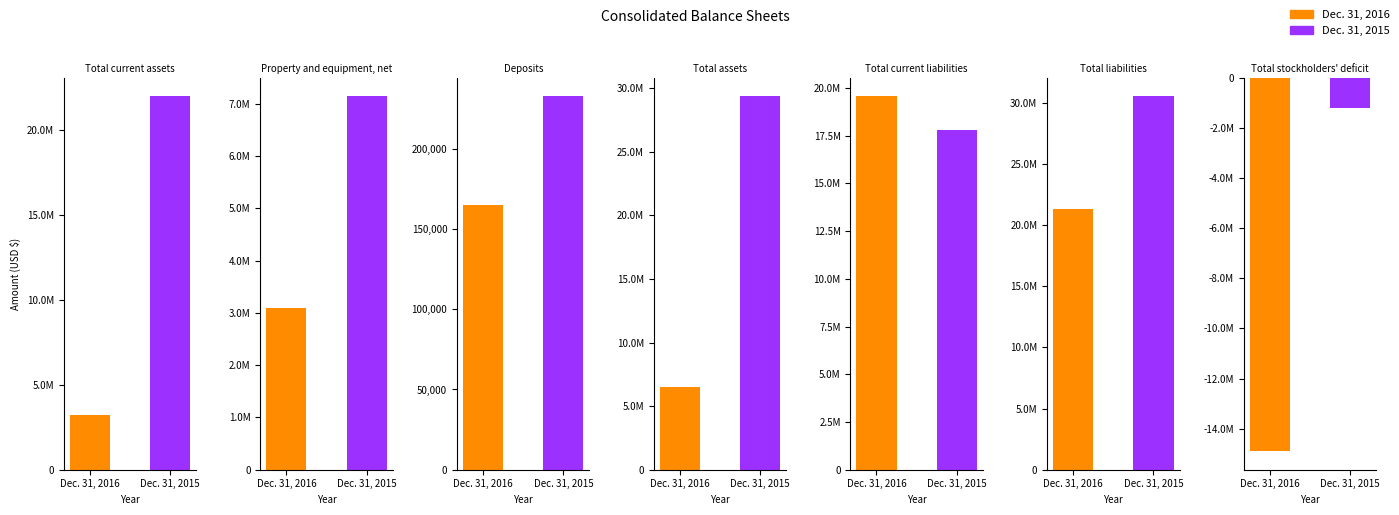

How many values in Dec. 31, 2015 are above zero?

6